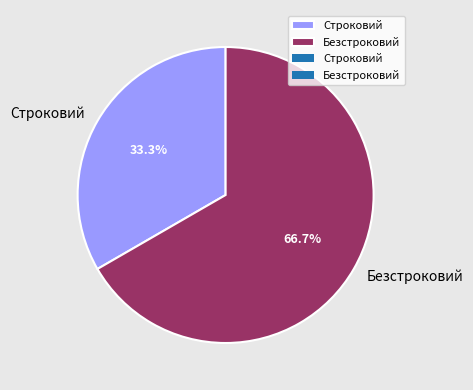

Which slice is the smallest?

Строковий